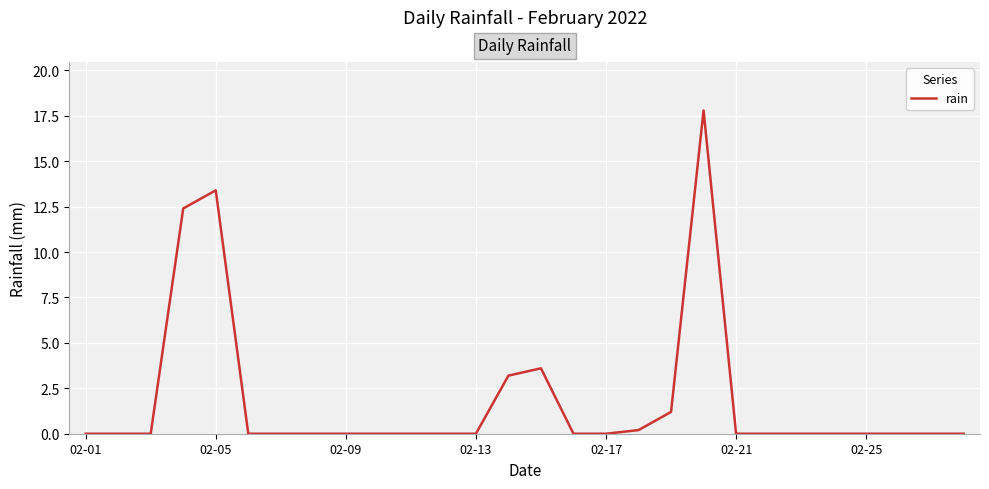

What is the greatest value displayed?

17.8